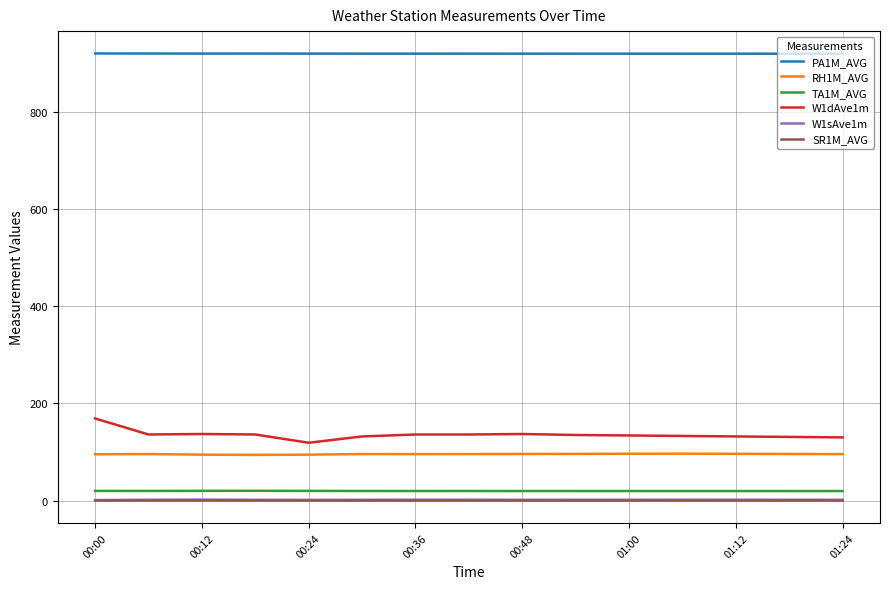

True or false: TA1M_AVG and RH1M_AVG cross at least once.

False